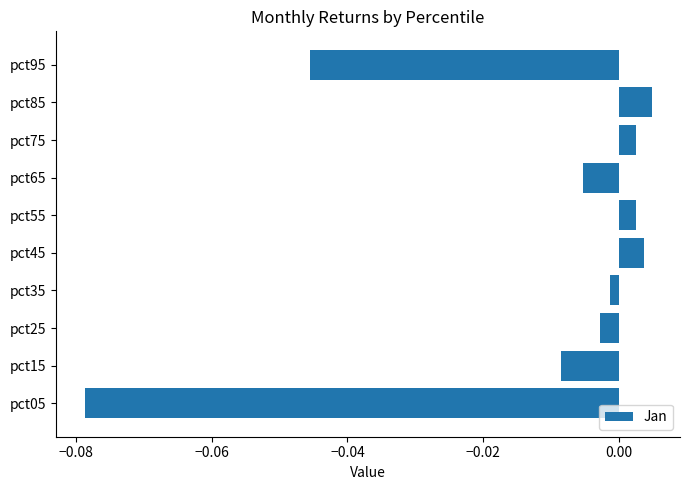

Which label corresponds to the smallest value in the chart?

pct05